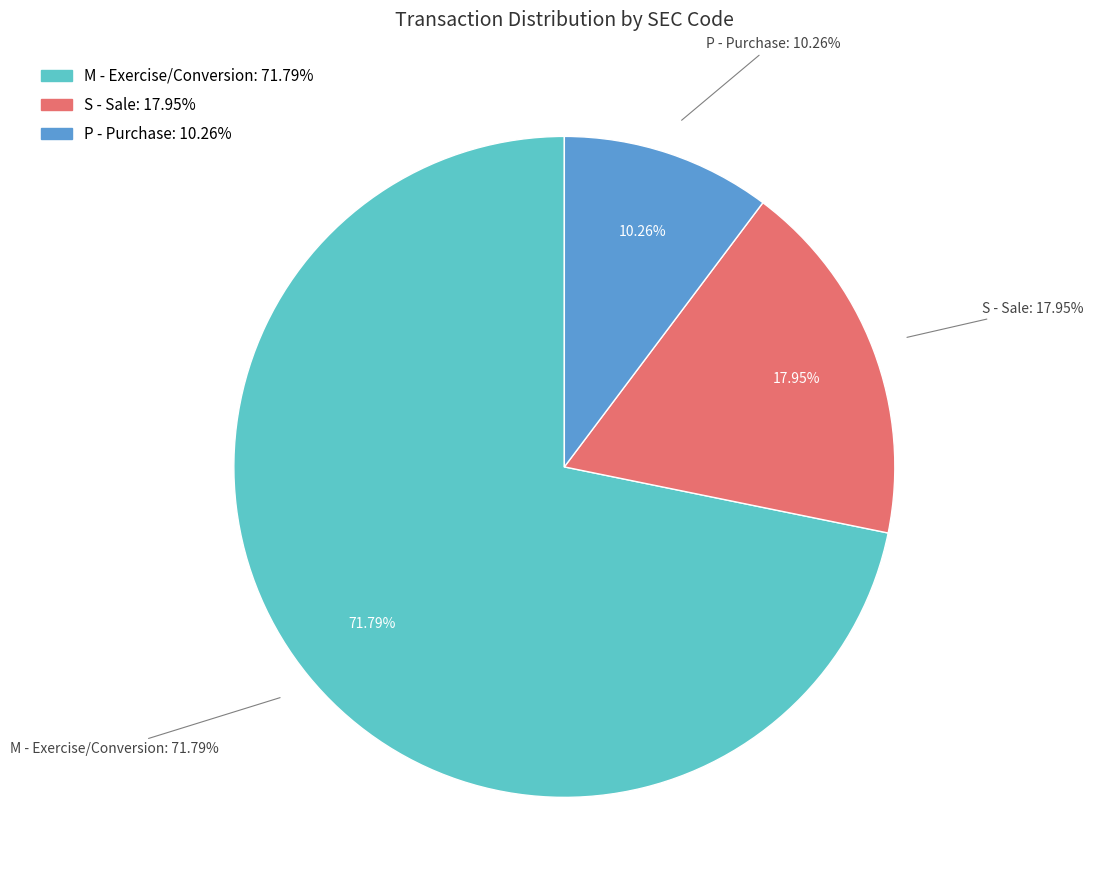

Does 24 represent more than half of the total?

No